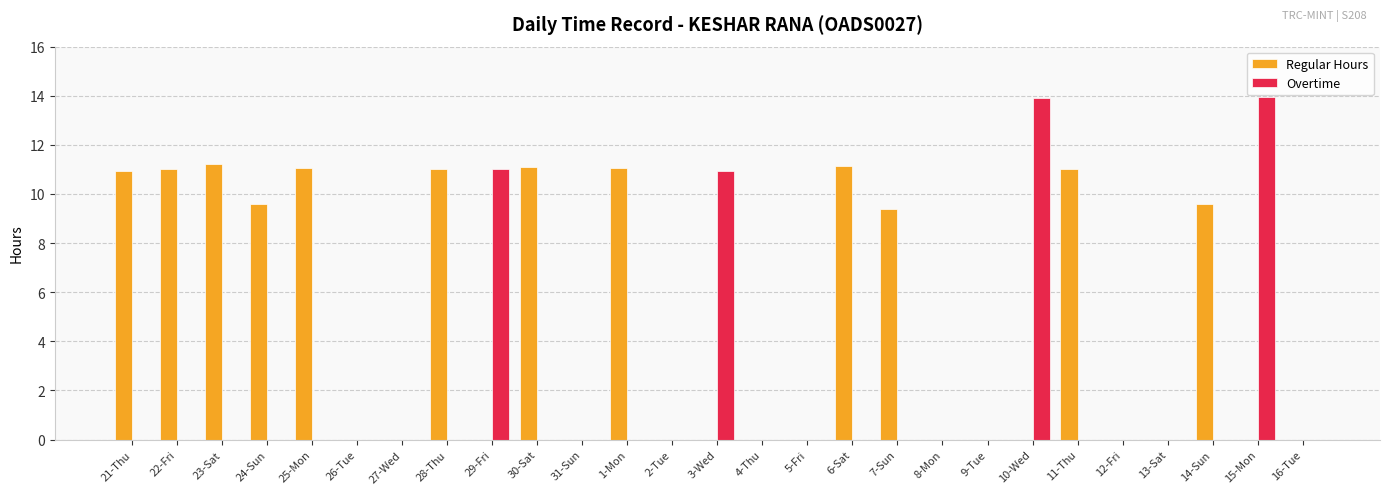

At which label is Regular Hours closest to 5?

7-Sun